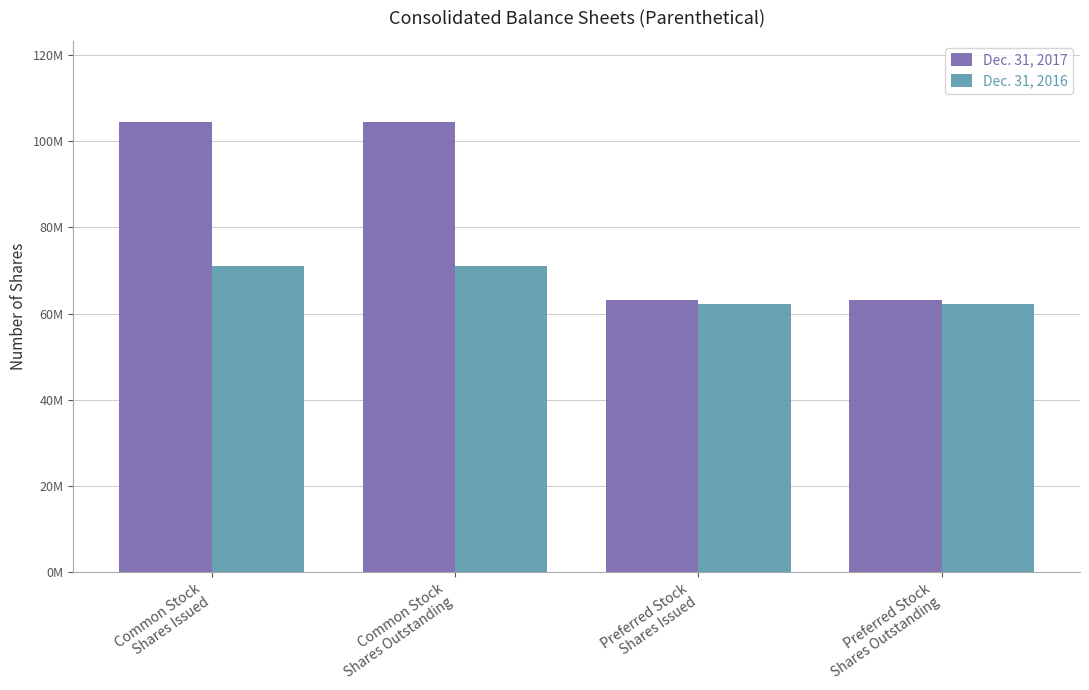

Which series has the largest total across all categories?

Dec. 31, 2017